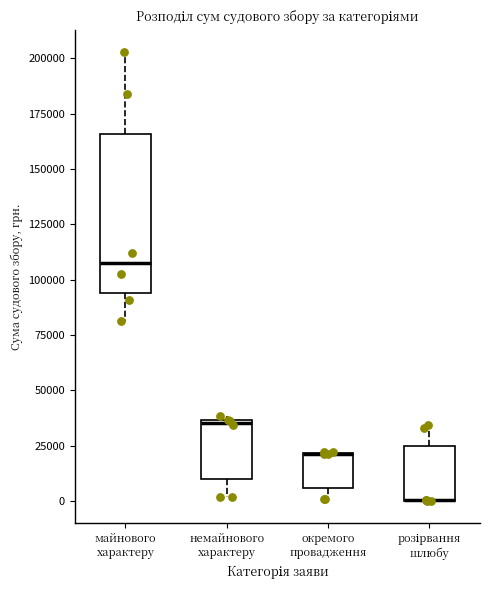

Reading left to right, read every box against the y-axis: the position of its median line, the range the box covers, and the ends of its whiskers. The values are not printed on the chart, so give them approximately, as read against the axis.

майнового характеру: median 105000, box 95000 to 165000, whiskers 80000 to 205000
немайнового характеру: median 35000, box 10000 to 35000, whiskers 0 to 40000
окремого провадження: median 20000 (drawn on the box's upper edge), box 5000 to 20000, whiskers 0 to 20000
розірвання шлюбу: median 0 (drawn on the box's lower edge), box 0 to 25000, whiskers 0 to 35000